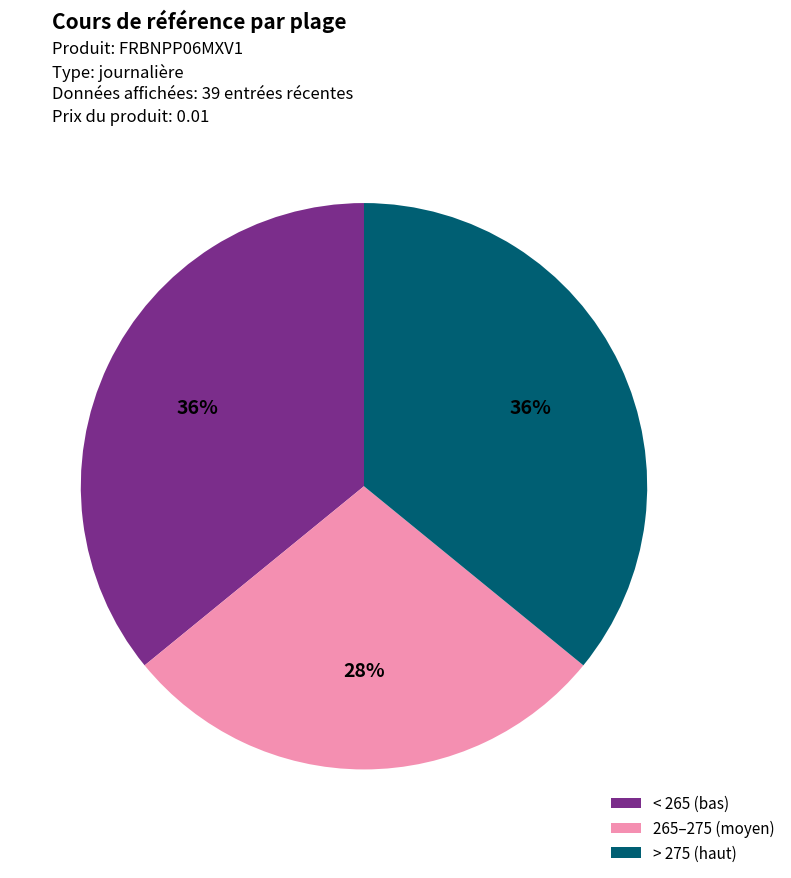

Combined, do 265–275 (moyen) and > 275 (haut) account for over 50%?

Yes